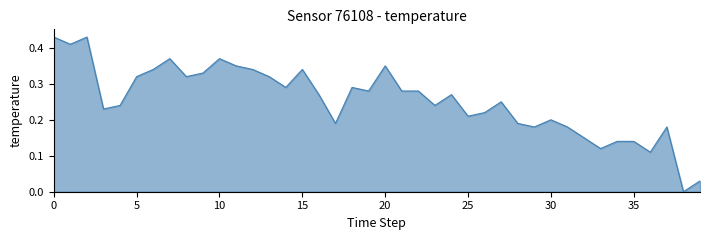

Is this an area chart (filled region under the line)?

Yes